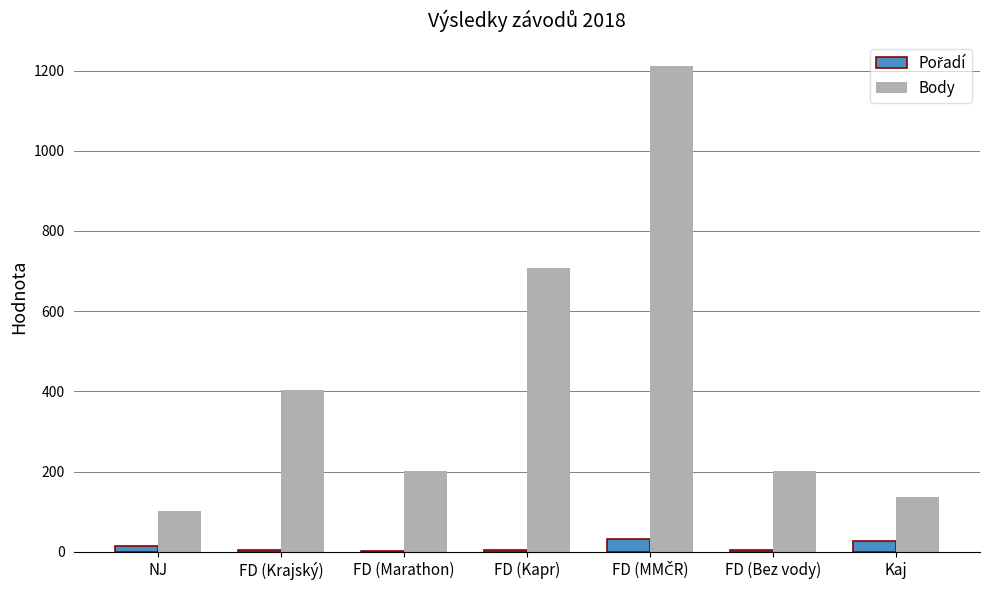

True or false: Body has a value of 137 at Kaj.

True